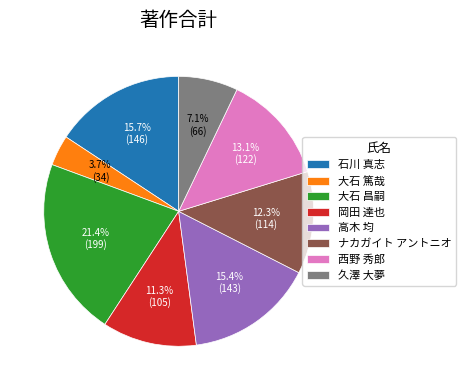

Approximately how many times larger is the value at 大石 昌嗣 compared to ナカガイト アントニオ?

1.7